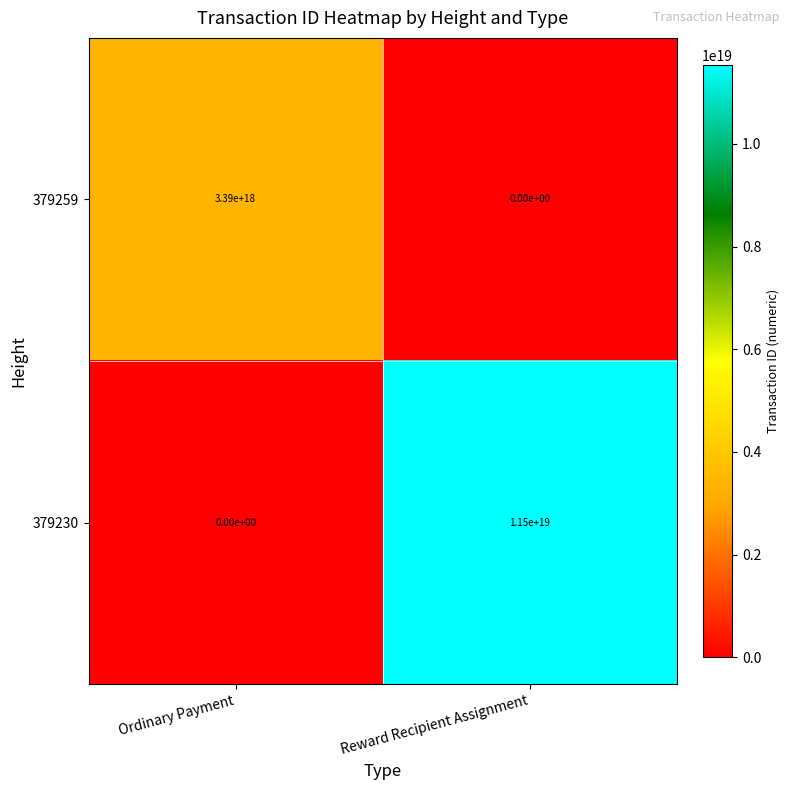

At which label does 379230 reach its minimum?

Ordinary Payment